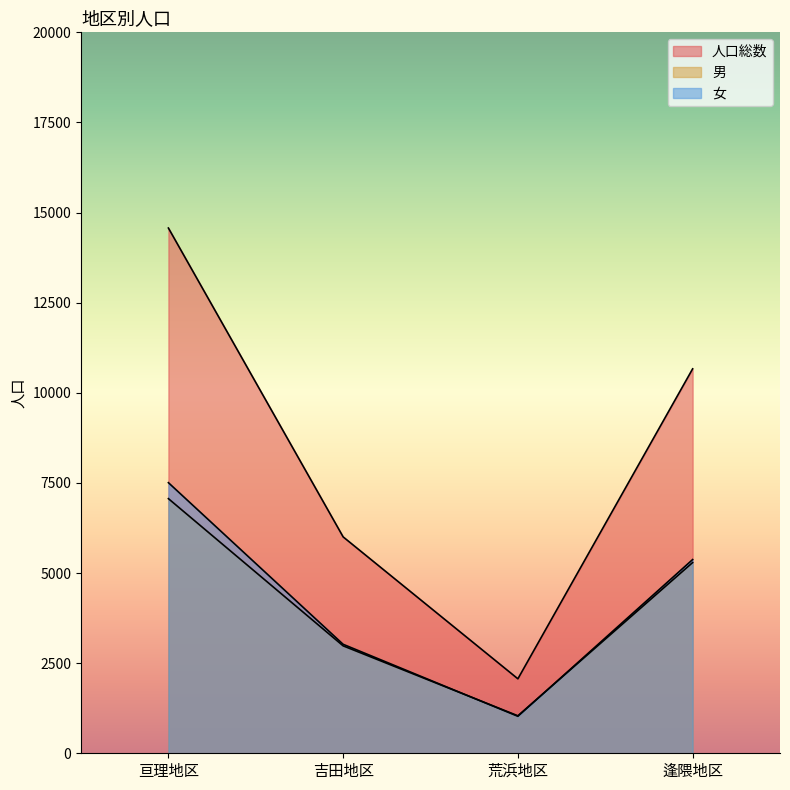

The value of 男 at 吉田地区 is 1325. True or false?

False